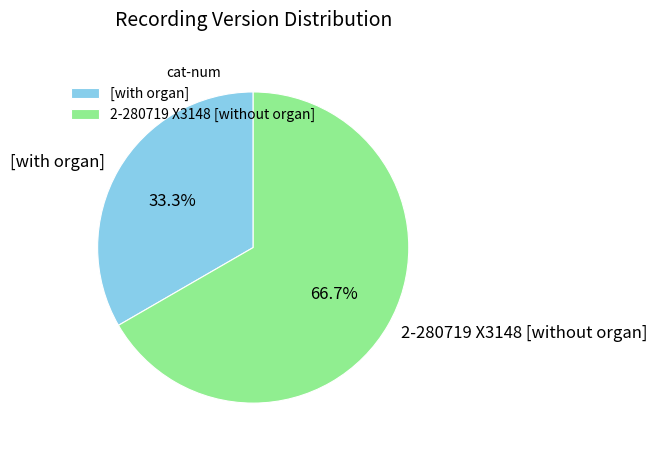

The [with organ] slice represents 44% of the pie. True or false?

False